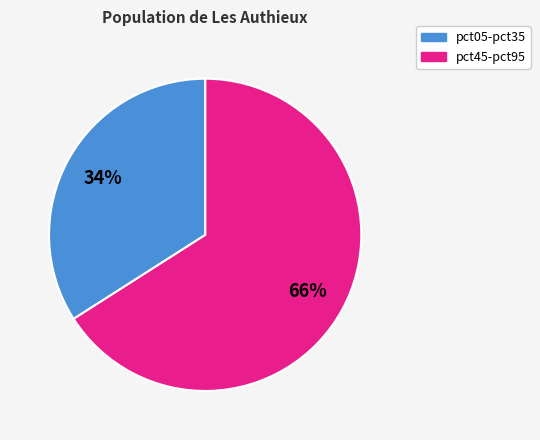

To the nearest percent, what is the difference between the largest and smallest slice percentages?

32%